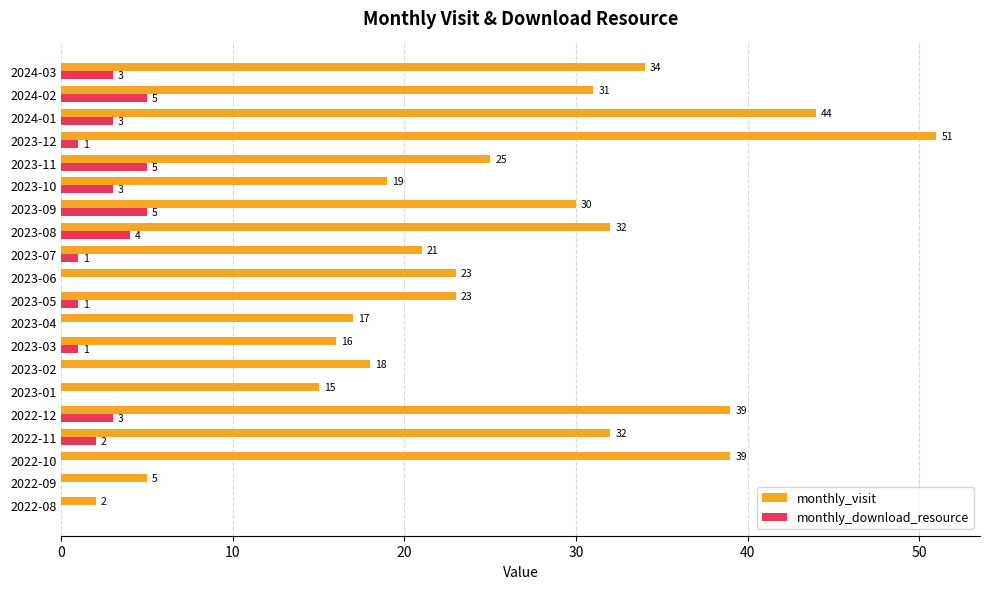

The monthly_visit series shows 22 at 2023-08. True or false?

False